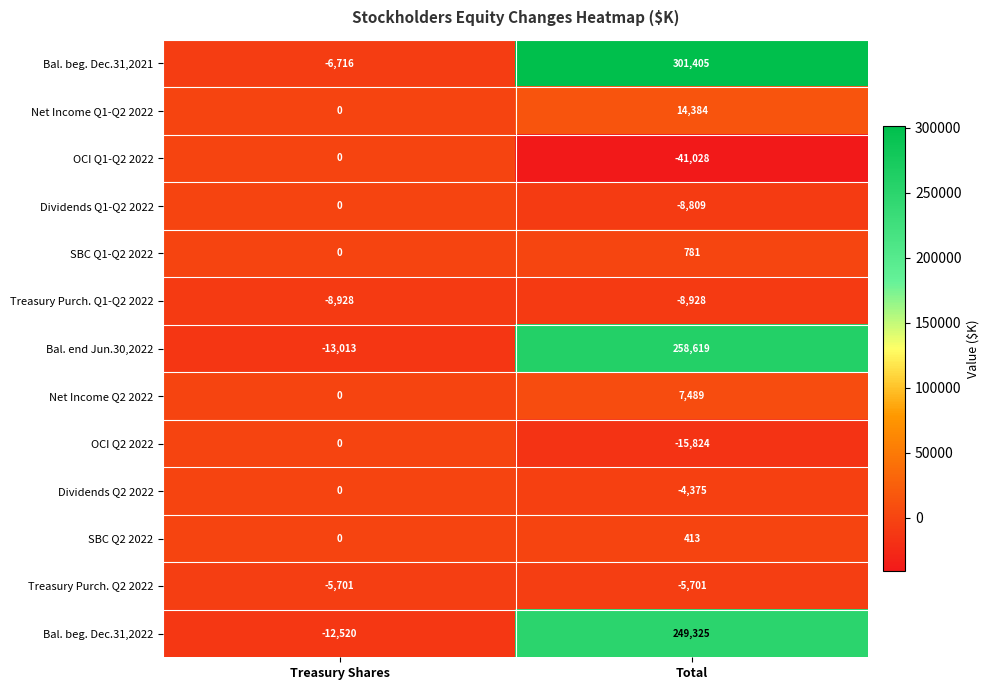

How many categories are shown in the chart?

2